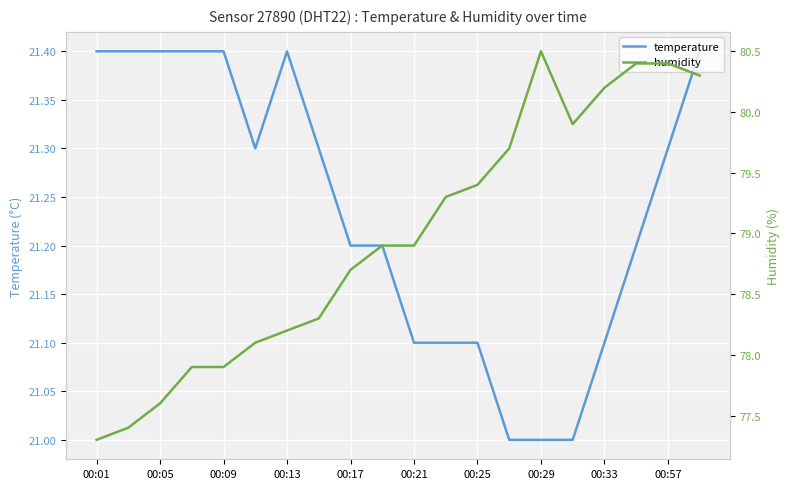

The temperature series shows 30.0 at 00:29. True or false?

False